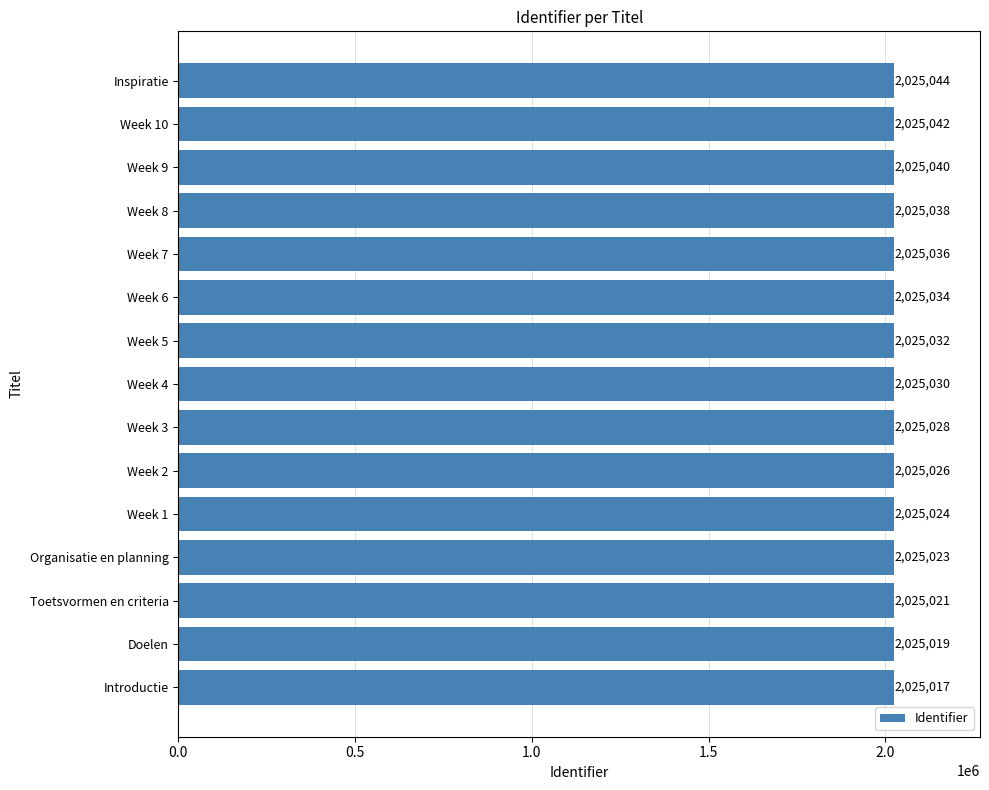

What is the sum of the values at Week 10 and Week 1?

4050066